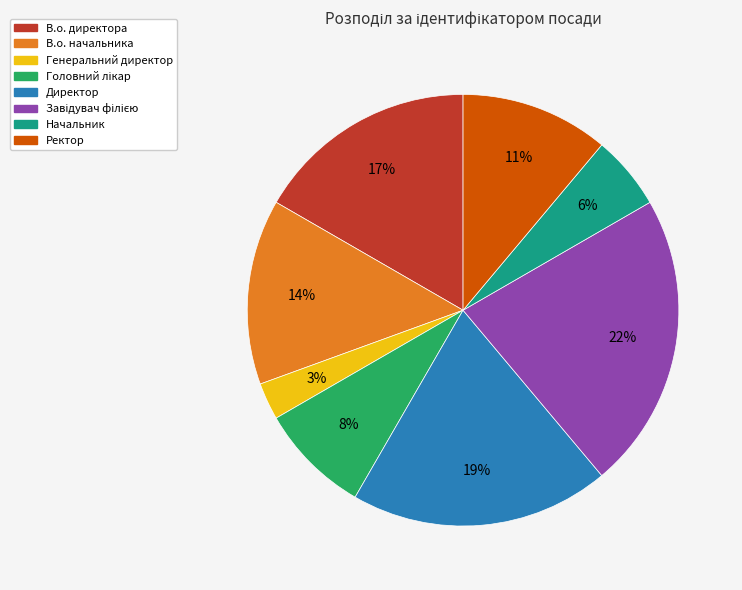

True or false: Директор accounts for 19% of the total.

True